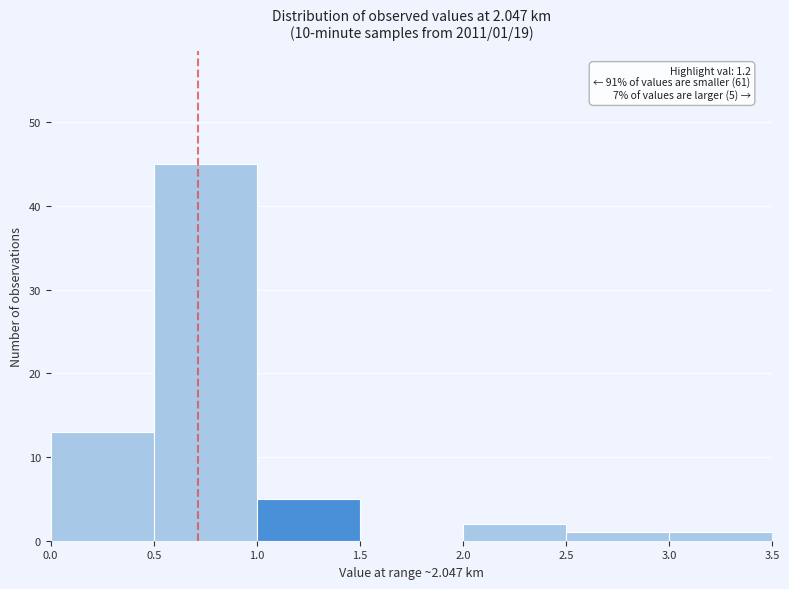

Over which range of the x-axis is the bar tallest?

0.5 to 1.0